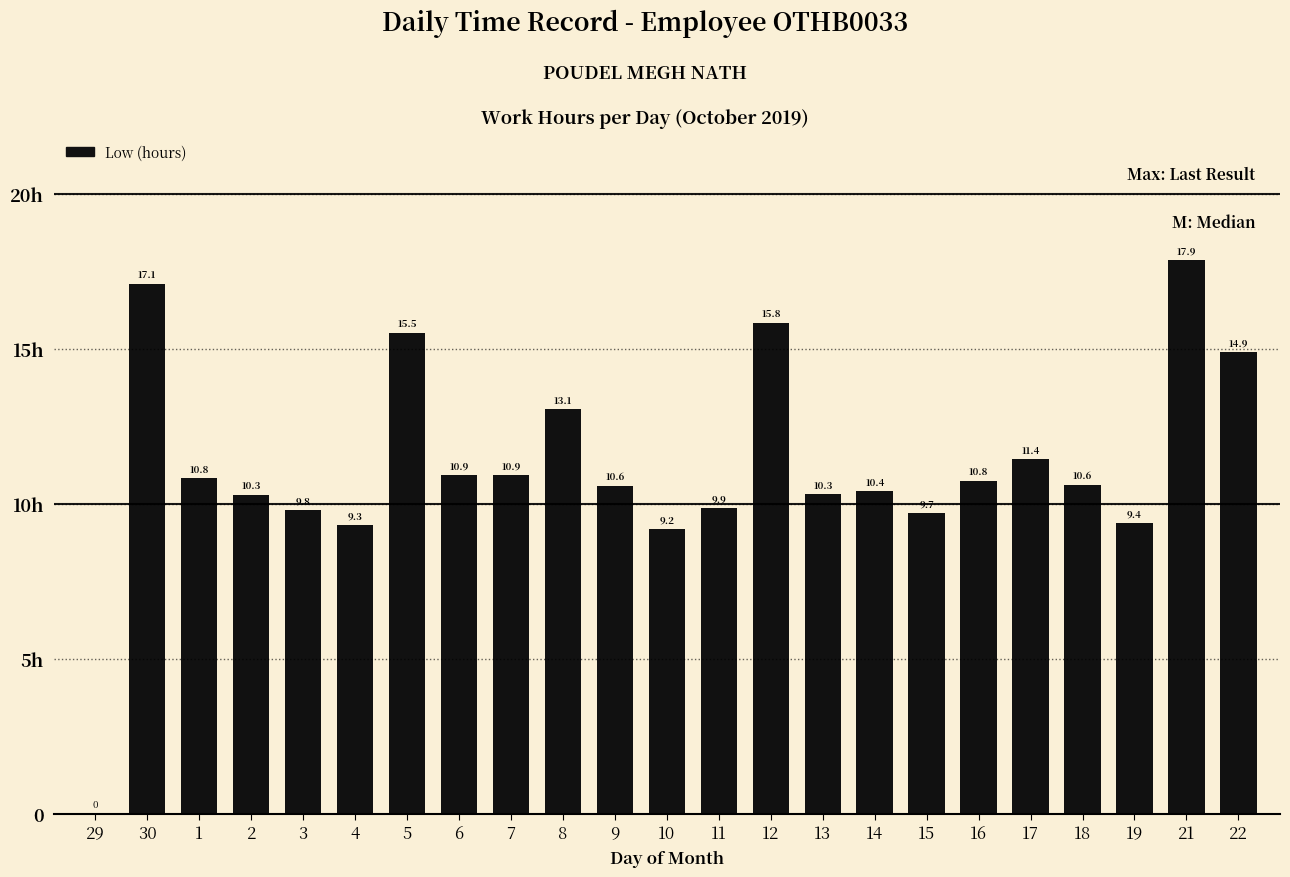

Is it true that the value at 11 is 6.9?

False